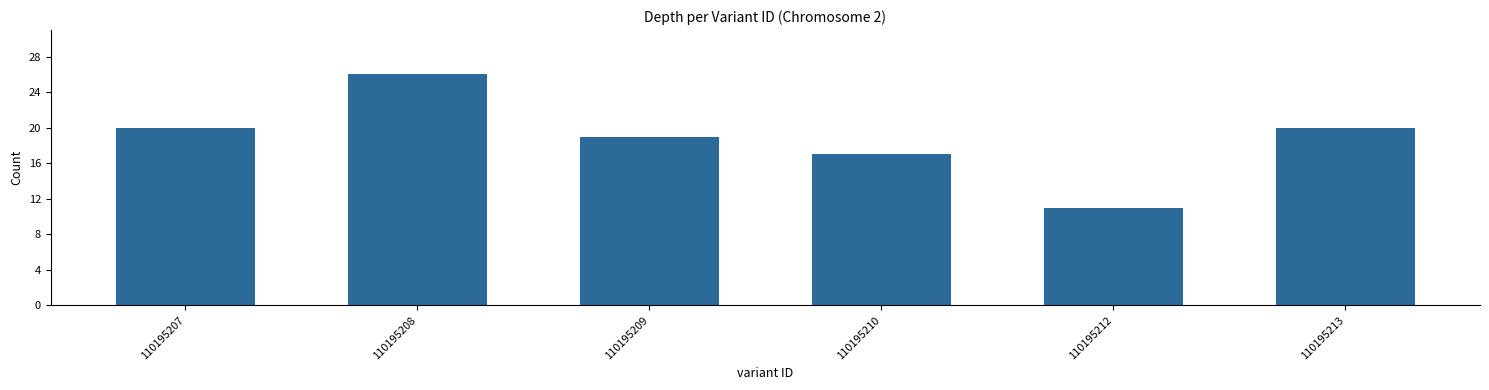

True or false: the data shows 17 at 110195210.

True